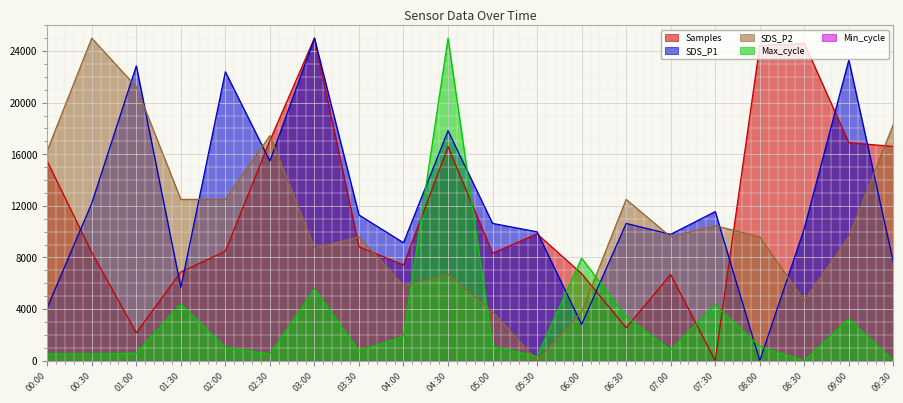

Reading left to right, extract all data points from this chart.

Samples: 15450.7	8391.2	2160.0	6869.9	8477.6	17065.2	25000.0	8828.6	7414.1	16592.6	8325.1	9830.7	6744.5	2554.7	6678.4	0.0	24421.2	24605.0	16898.8	16605.6
SDS_P1: 4112.3	12206.3	22846.0	5678.9	22389.0	15470.0	25000.0	11292.4	9138.4	17819.8	10639.7	9986.9	2806.8	10639.7	9791.1	11553.5	0.0	10248.0	23302.9	7637.1
SDS_P2: 16279.1	25000.0	21220.9	12500.0	12500.0	17441.9	8720.9	9593.0	5814.0	6686.0	3779.1	0.0	3779.1	12500.0	9593.0	10465.1	9593.0	4651.2	9593.0	18314.0
Max_cycle: 516.8	516.8	581.4	4392.8	1033.6	516.8	5555.6	775.2	1873.4	25000.0	1098.2	323.0	7945.7	3423.8	839.8	4328.2	1098.2	0.0	3230.0	0.0